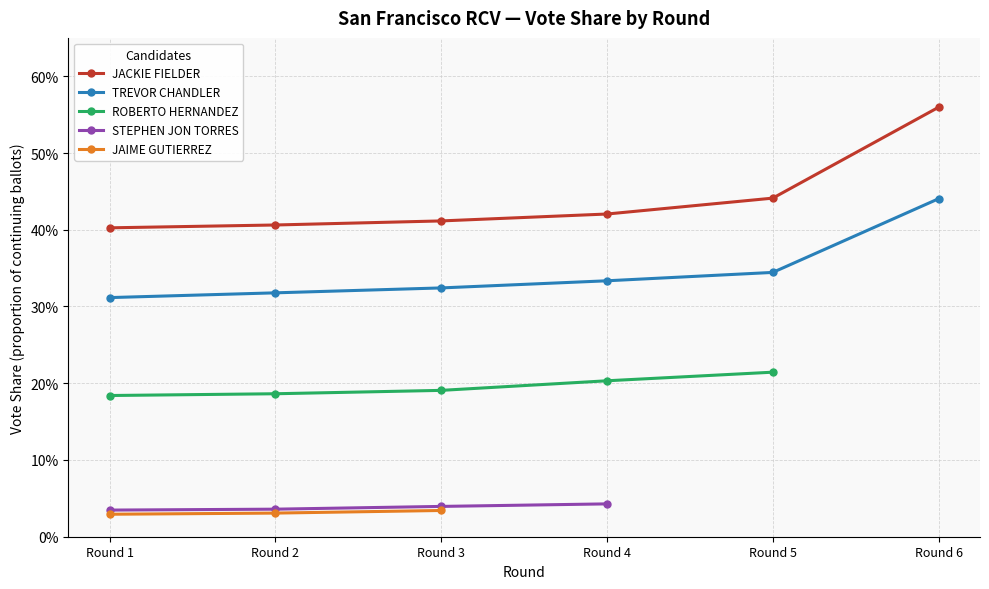

At which category is the sum across all series the highest?

Round 3